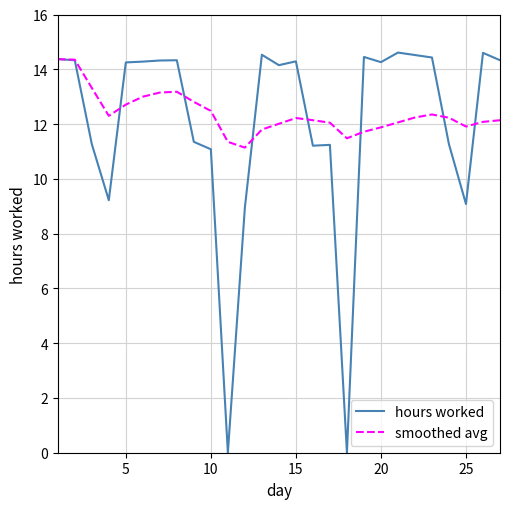

What is the average value of the hours worked series?

12.0